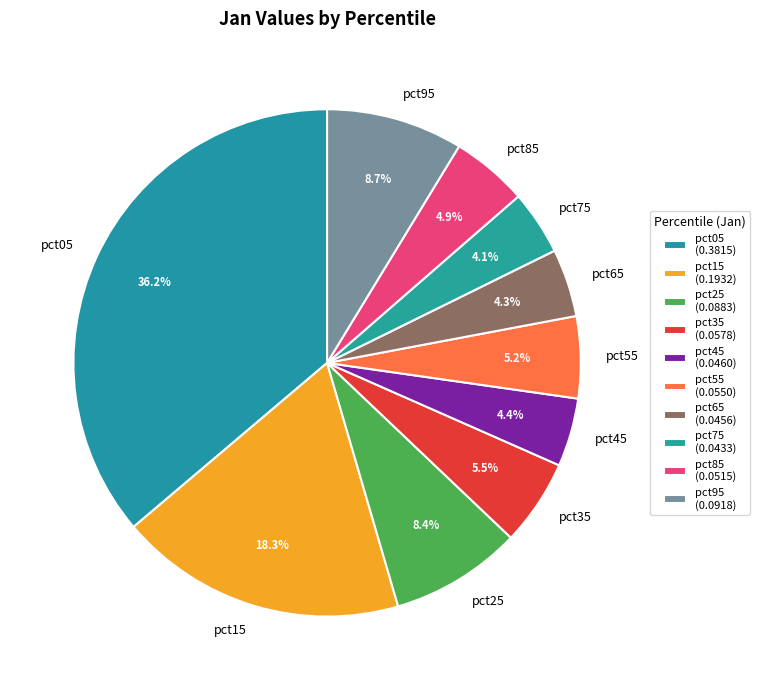

What is the total percentage of pct45 and pct75?

8.5%